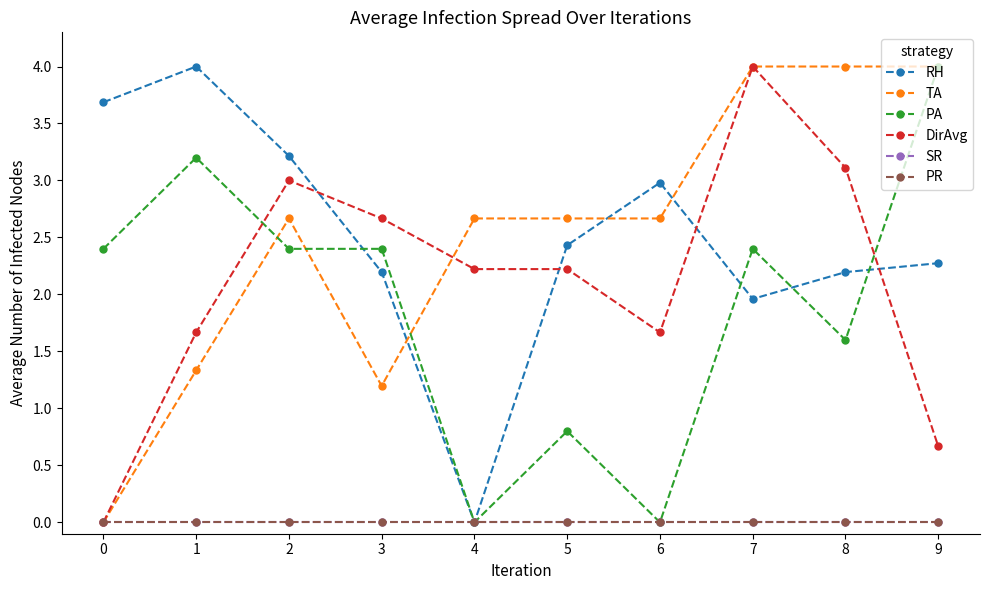

Which label corresponds to the smallest value in the chart?

4